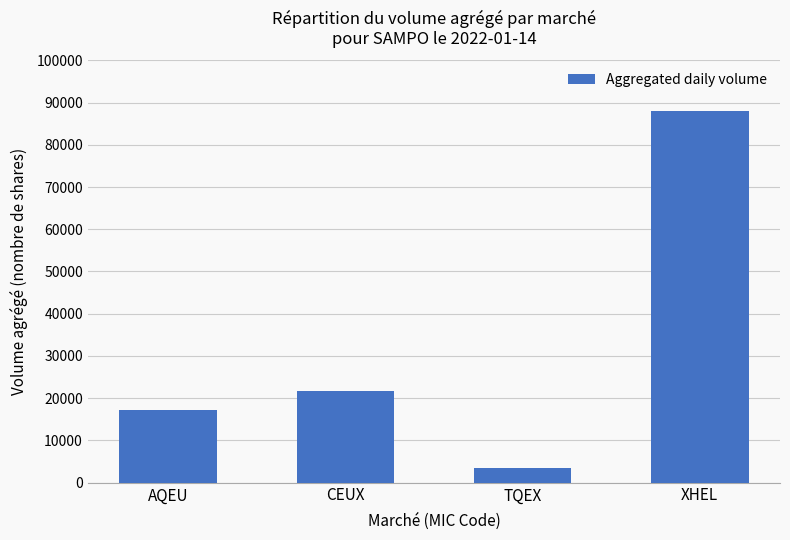

How many bars are there in total?

4